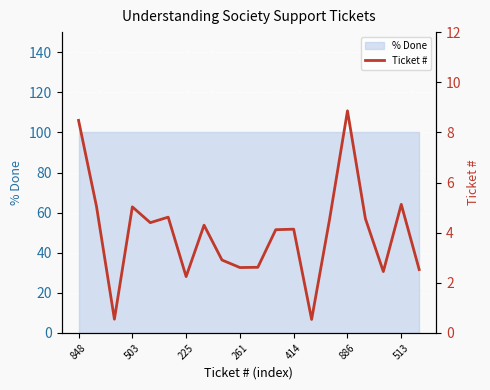

What is the sum of the values at 225 and 9?

3.2